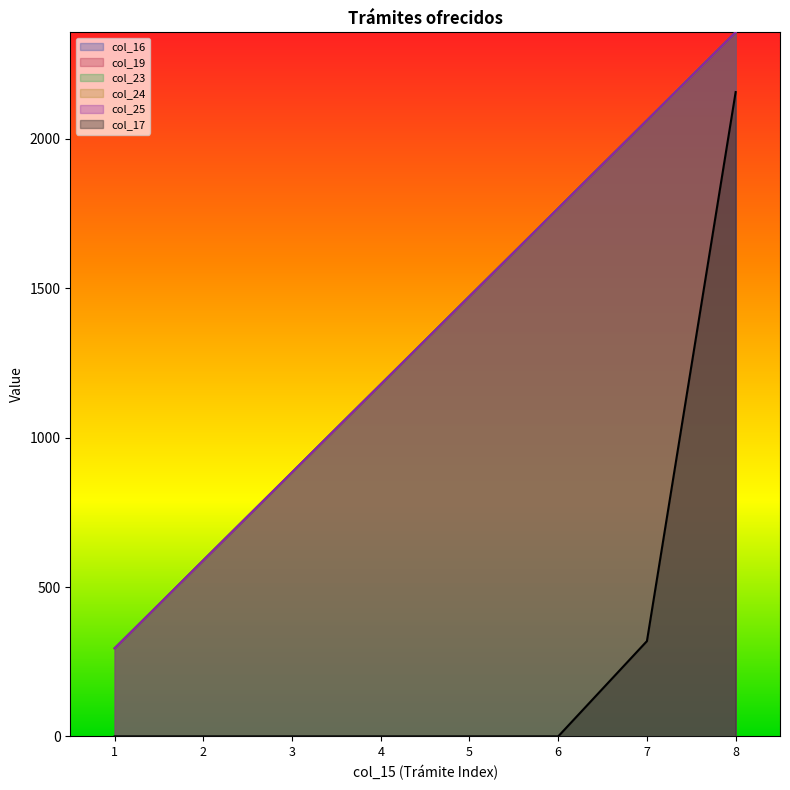

True or false: col_23 and col_16 intersect in this chart.

False